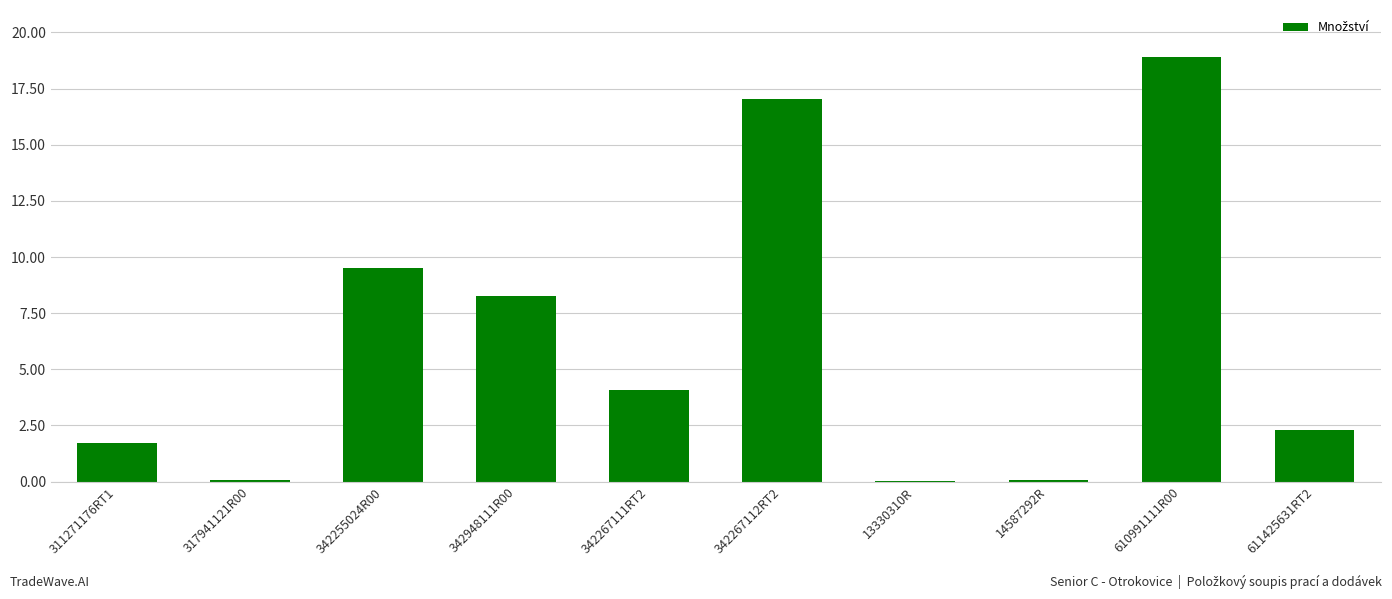

Which label corresponds to the largest value in the chart?

610991111R00